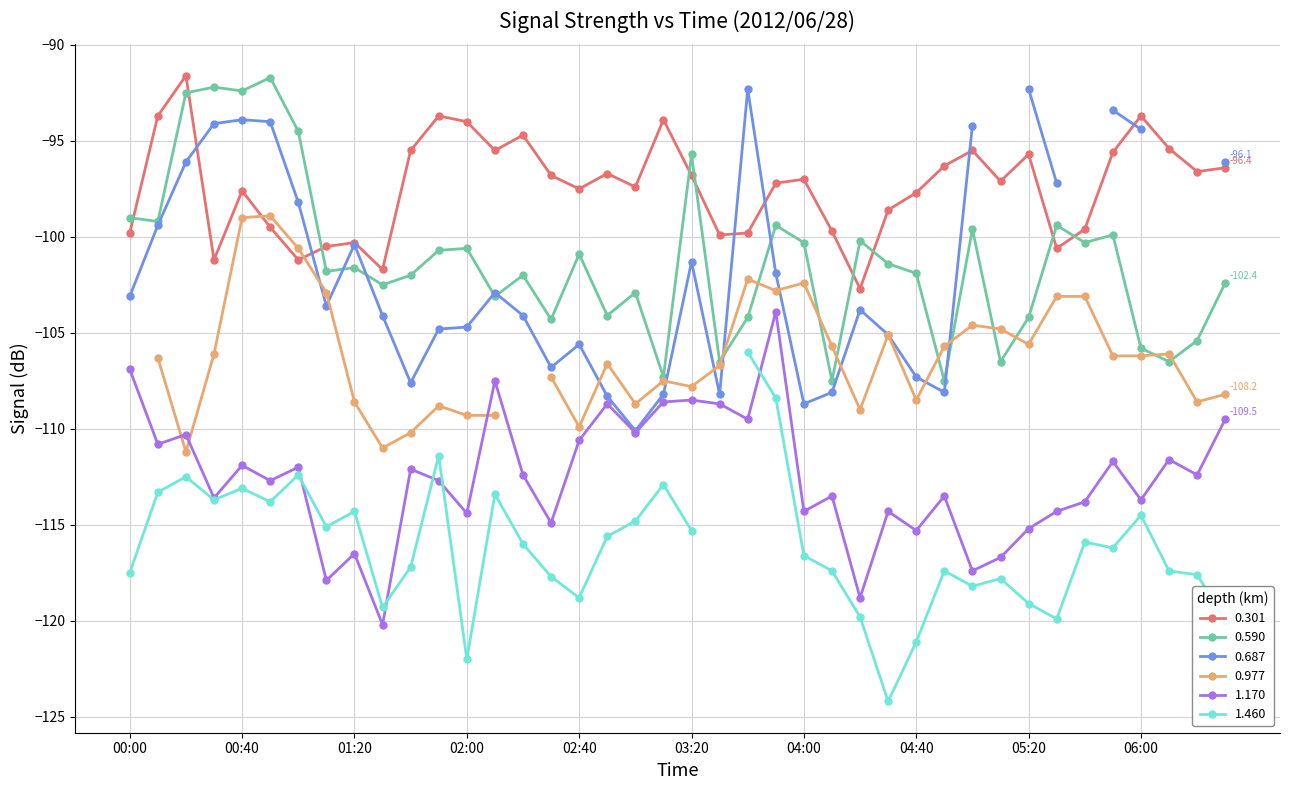

True or false: 0.590 has more than 2 interior local peaks.

True